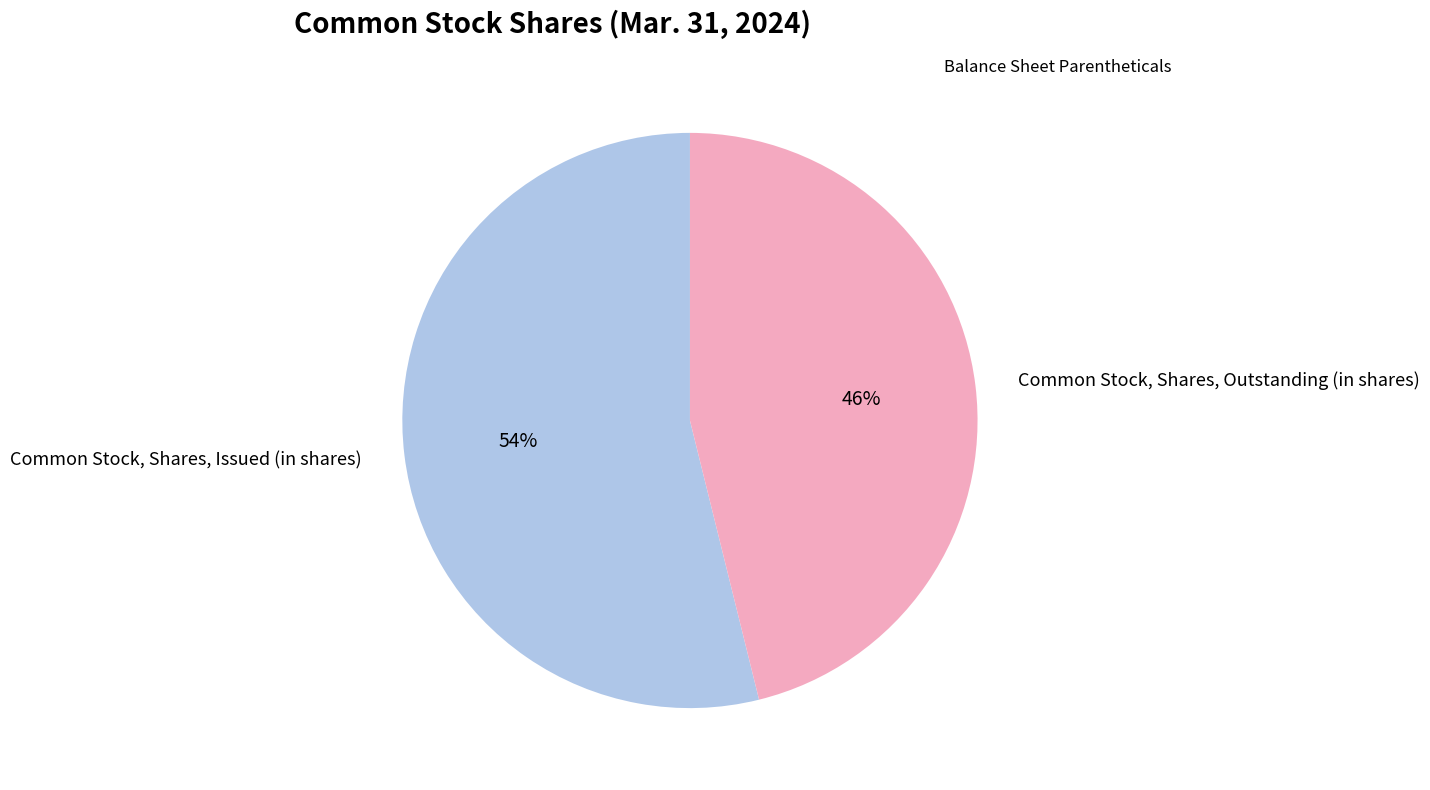

Between Common Stock, Shares, Outstanding (in shares) and Common Stock, Shares, Issued (in shares), which is larger?

Common Stock, Shares, Issued (in shares)